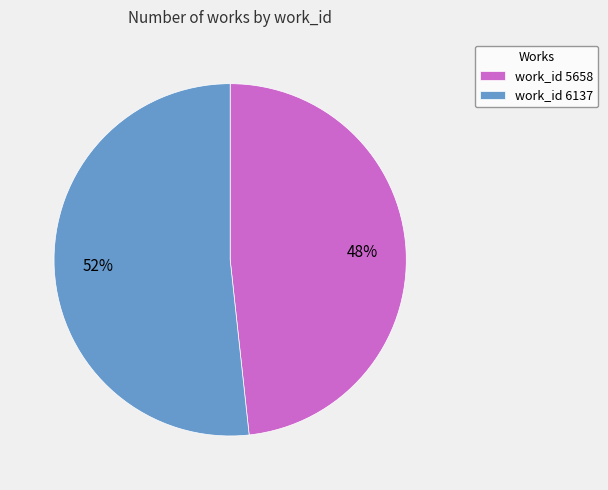

What percentage is the work_id 5658 slice, to the nearest percent?

48%